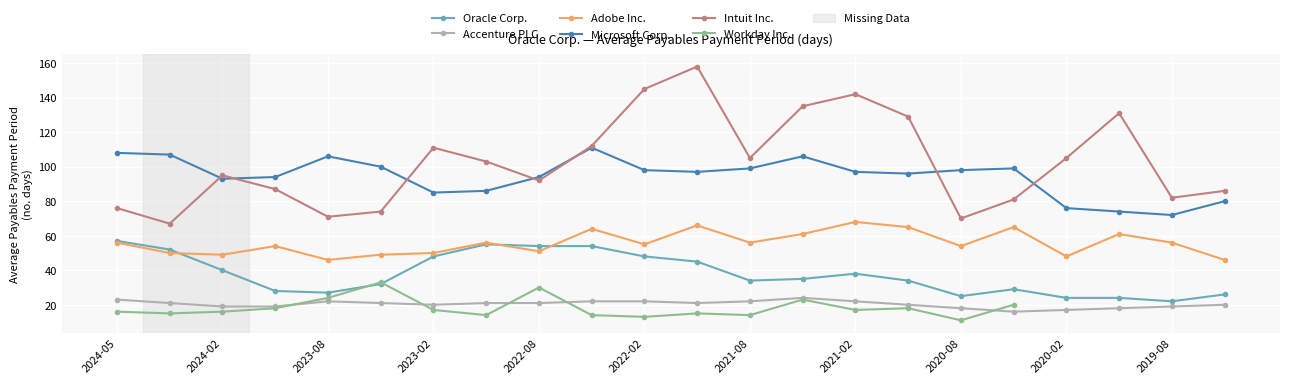

True or false: Oracle Corp. has more than 2 interior local peaks.

True